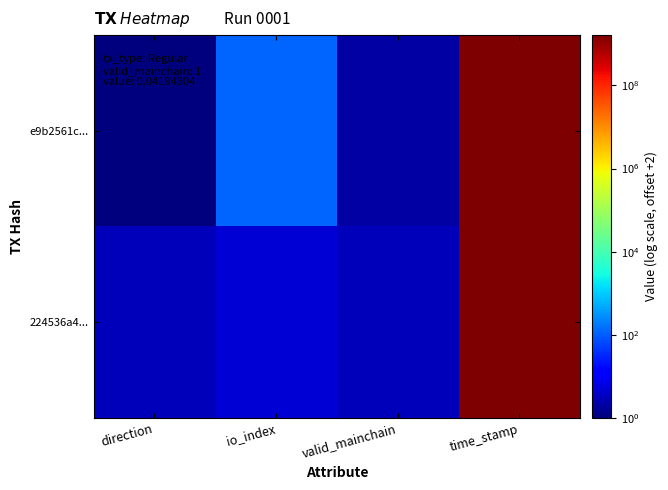

Reading left to right, list all the values displayed in this chart.

e9b2561c...: direction=1	io_index=113	valid_mainchain=2	time_stamp=1618718080
224536a4...: direction=3	io_index=5	valid_mainchain=3	time_stamp=1618717555